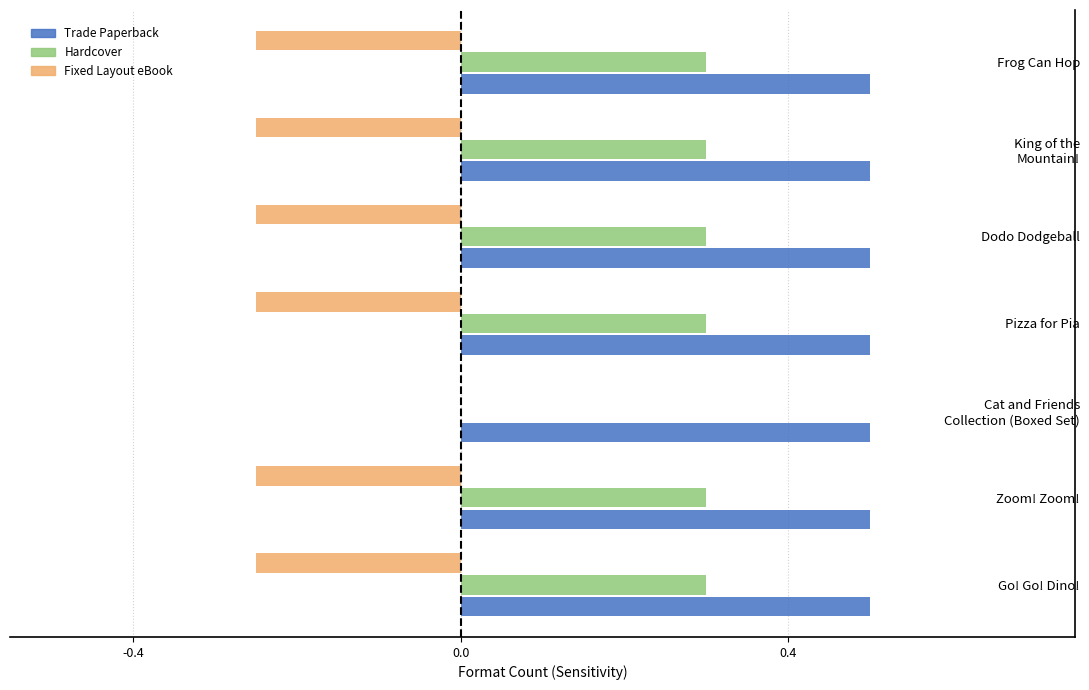

What is the maximum value for Trade Paperback?

0.5